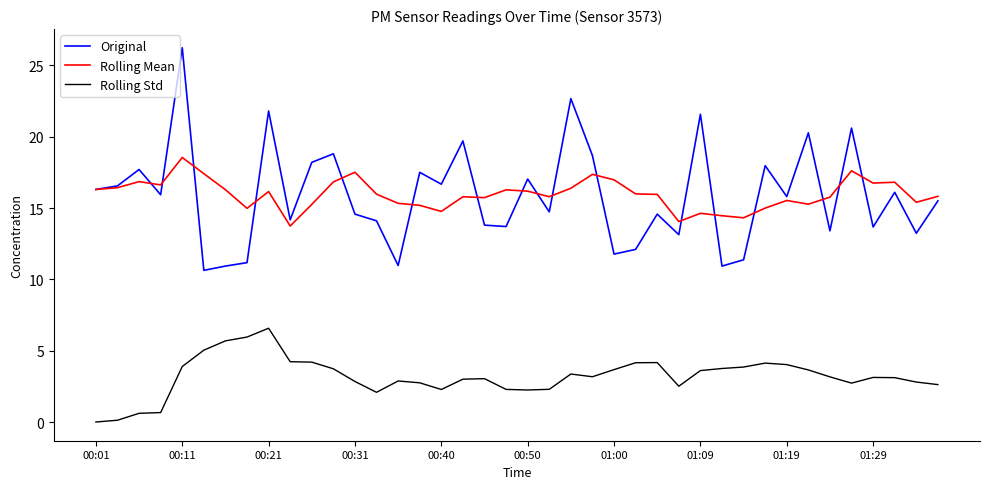

True or false: Rolling Std and Rolling Mean intersect in this chart.

False